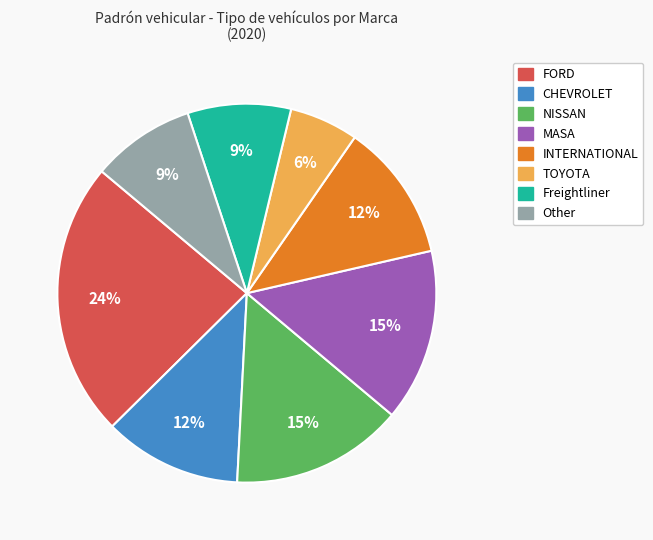

To the nearest percent, what is the difference between the largest and smallest slice percentages?

18%